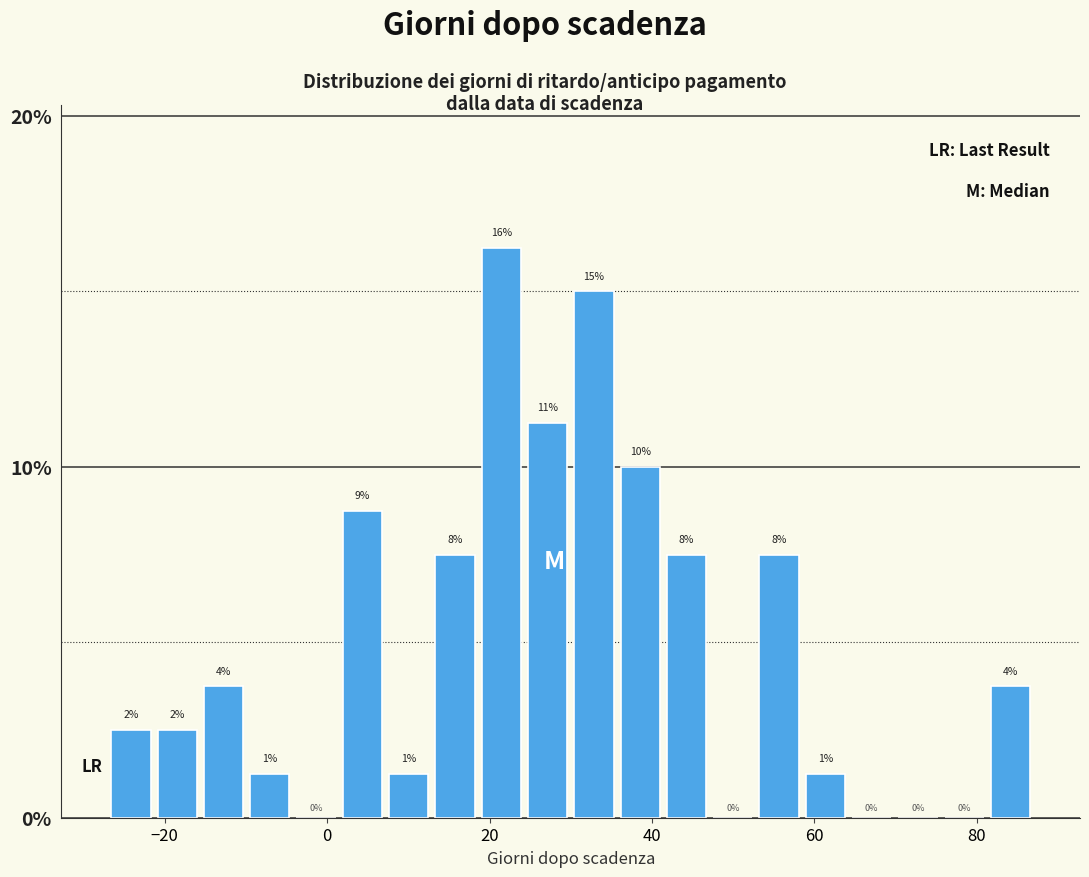

Around what value on the x-axis is the tallest bar? Give the approximate position of its centre, as read against the axis.

22